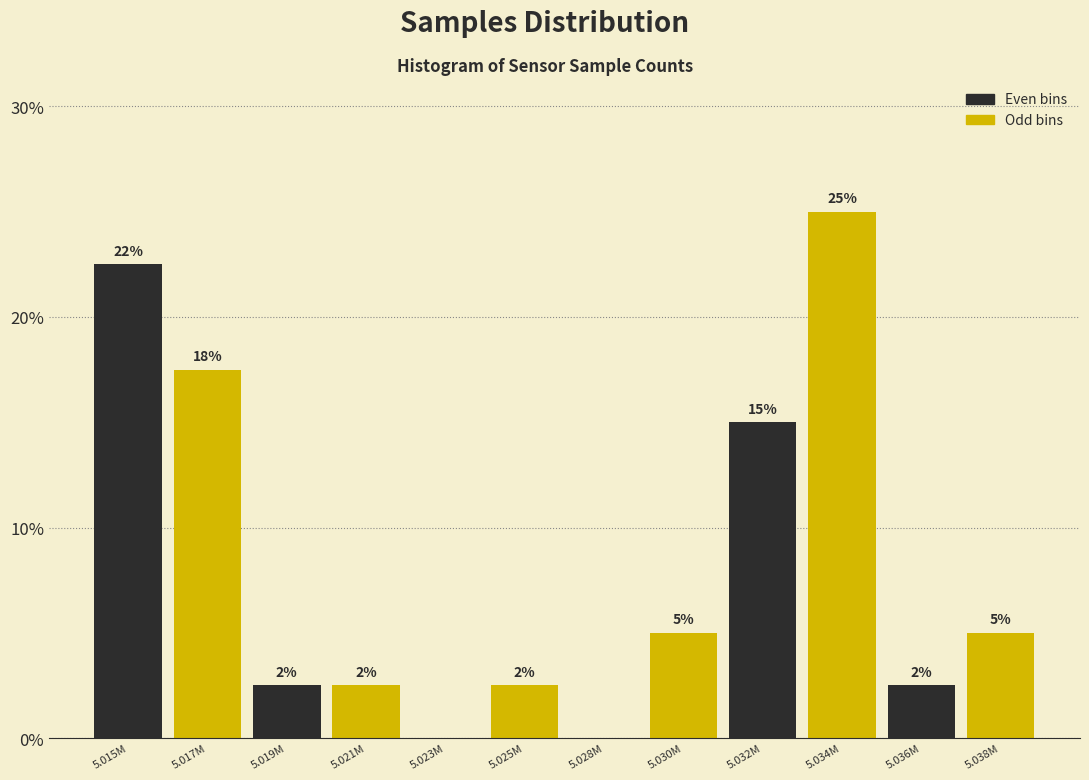

Are the bars horizontal?

No